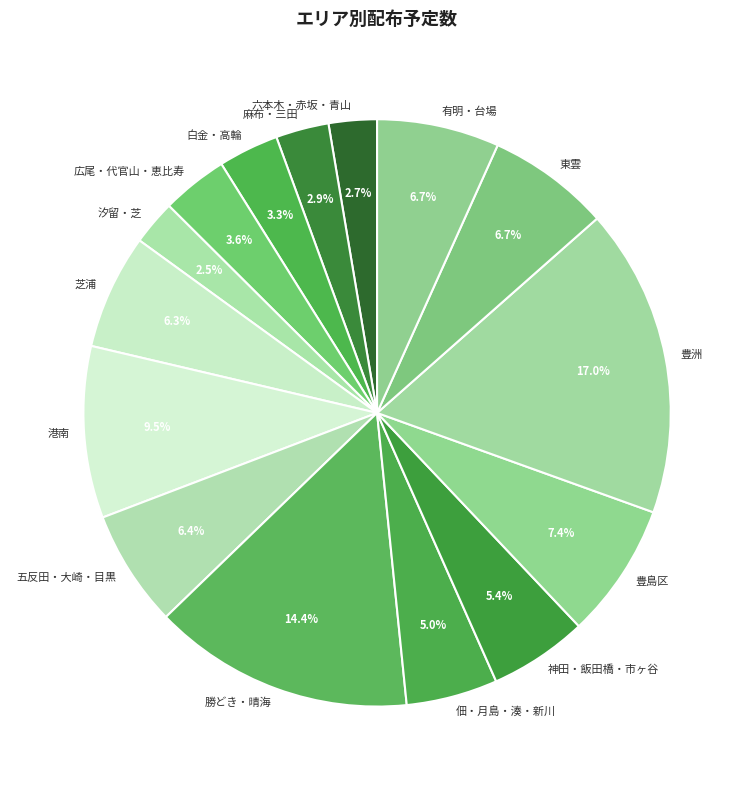

To the nearest percent, what percentage of the pie is 豊洲?

17%